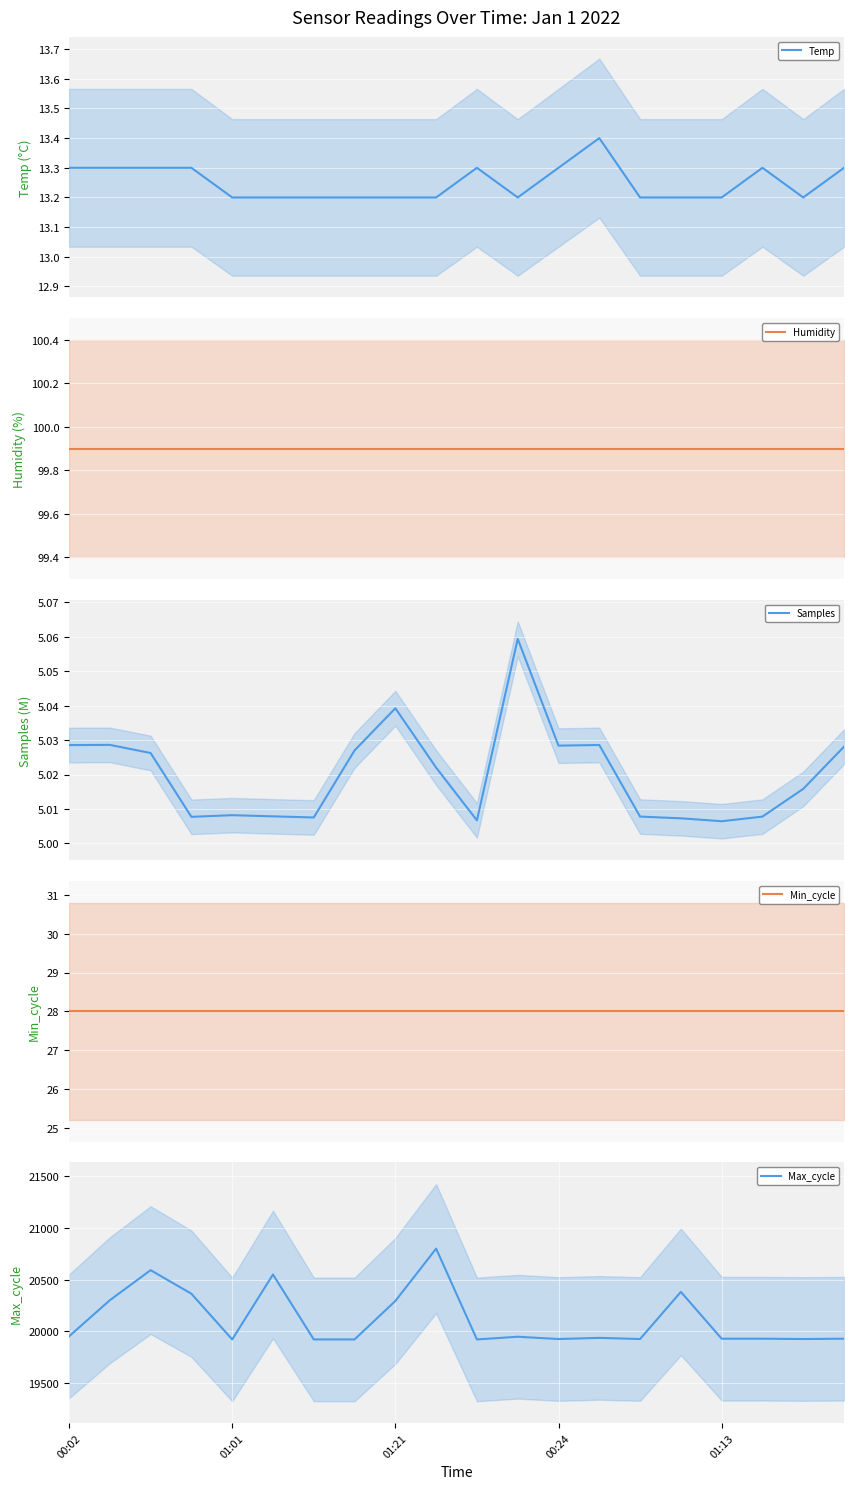

Rank the series at 19 from lowest to highest value.

Samples, Temp, Min_cycle, Humidity, Max_cycle